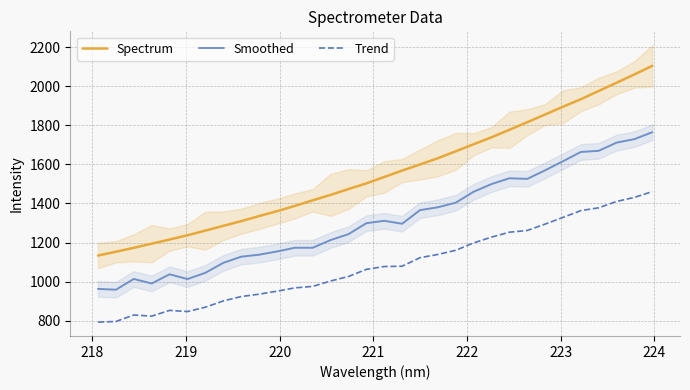

True or false: Trend and Smoothed intersect in this chart.

False